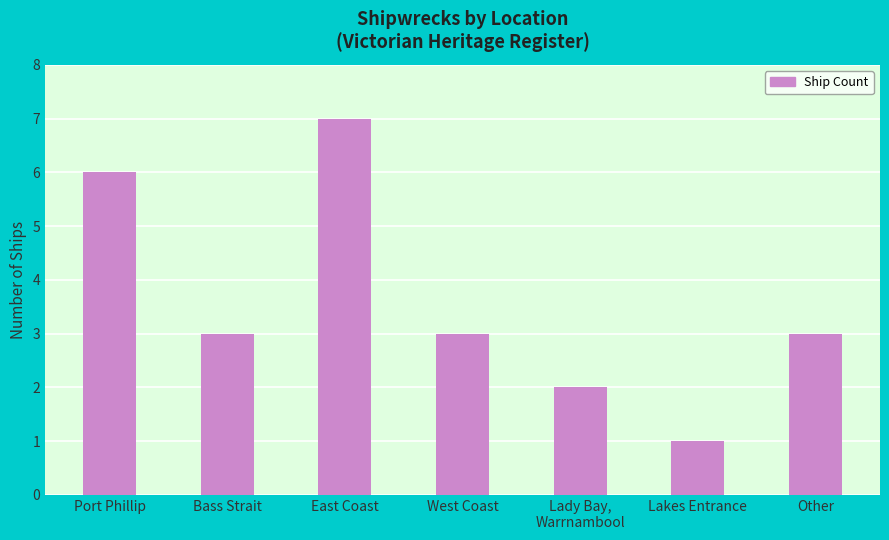

How many categories are shown in the chart?

7